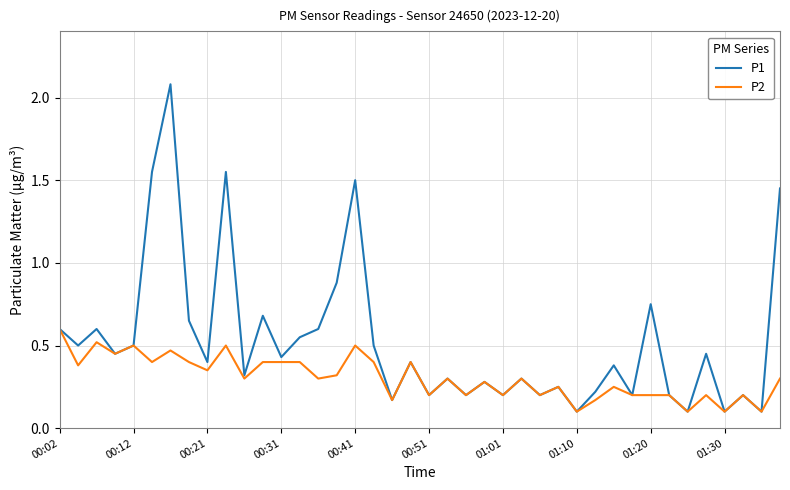

Which series has the largest range (max minus min)?

P1